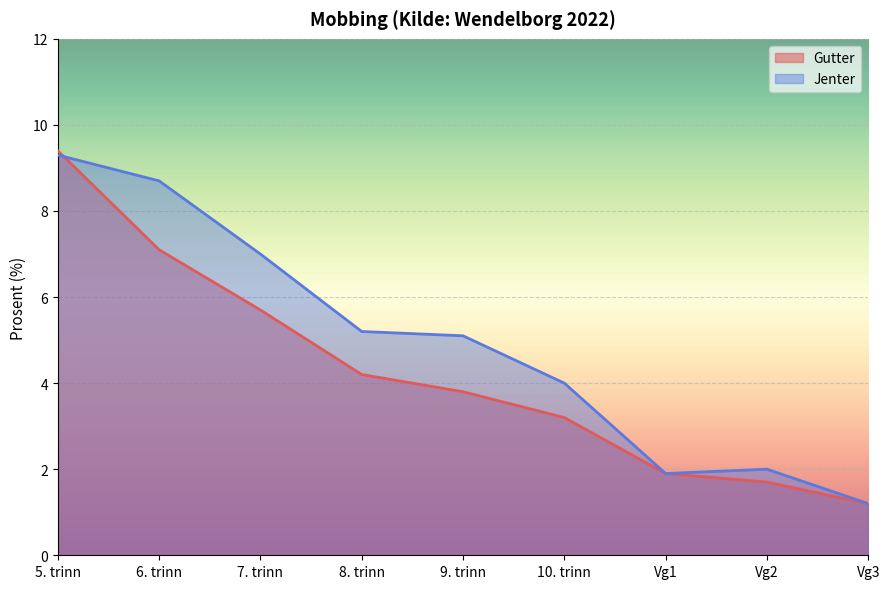

What are all the series names shown in the legend?

Gutter, Jenter